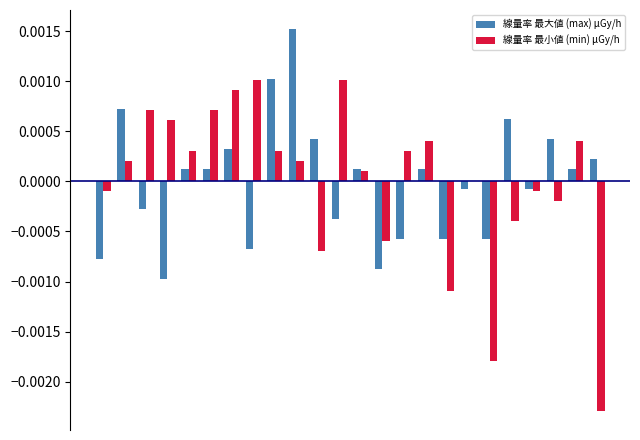

How many values in the 線量率 最大値 (max) μGy/h series exceed 0?

13